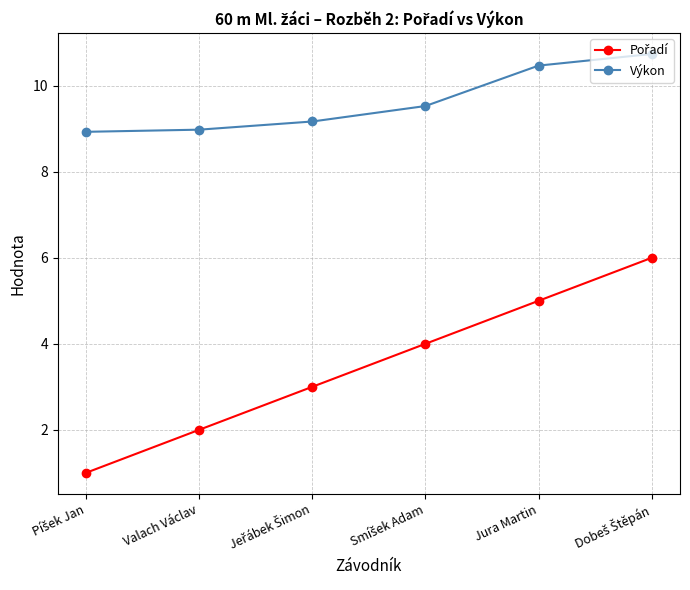

What is the greatest value displayed?

10.7